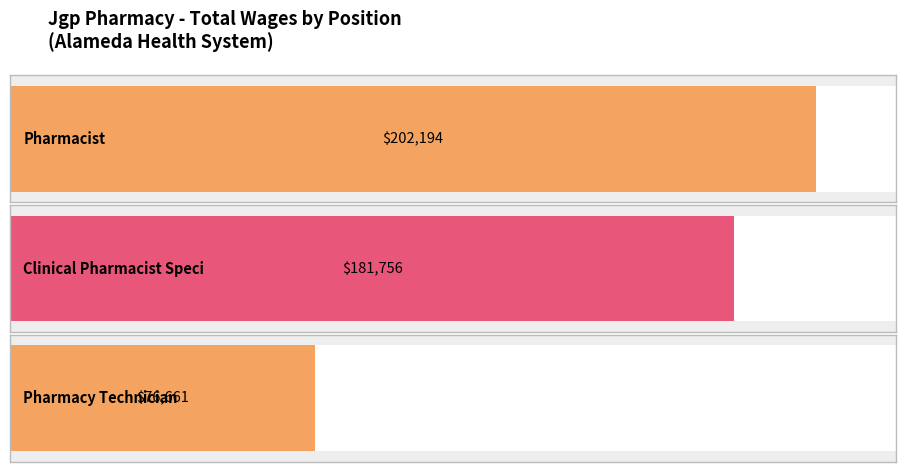

Read the value at Pharmacist, to the nearest 50.

202200